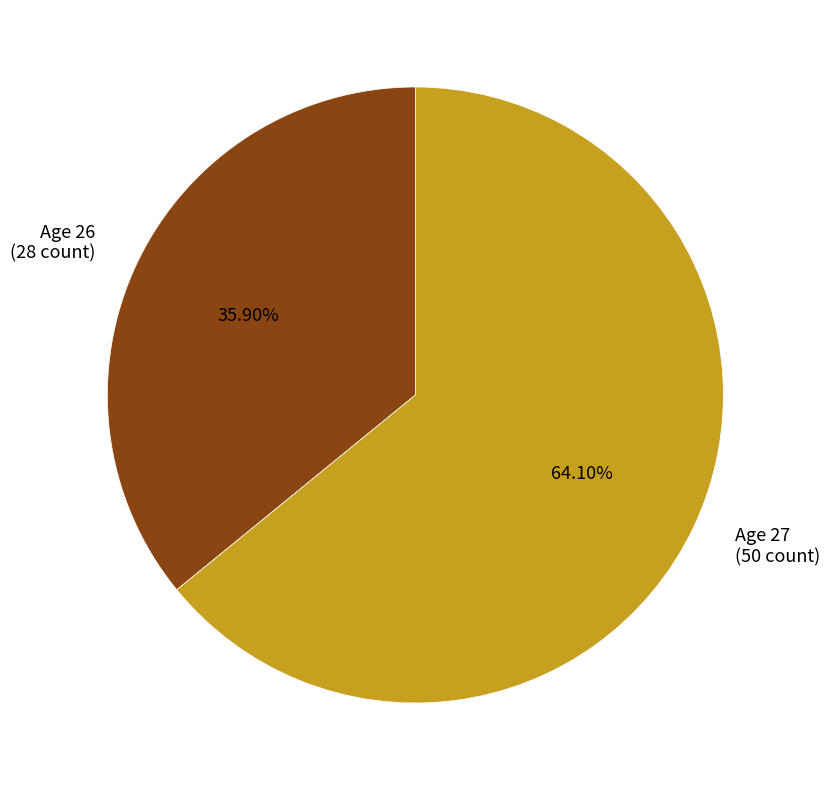

What is the ratio of the value at Age 27 (50 count) to the value at Age 26 (28 count)?

1.8